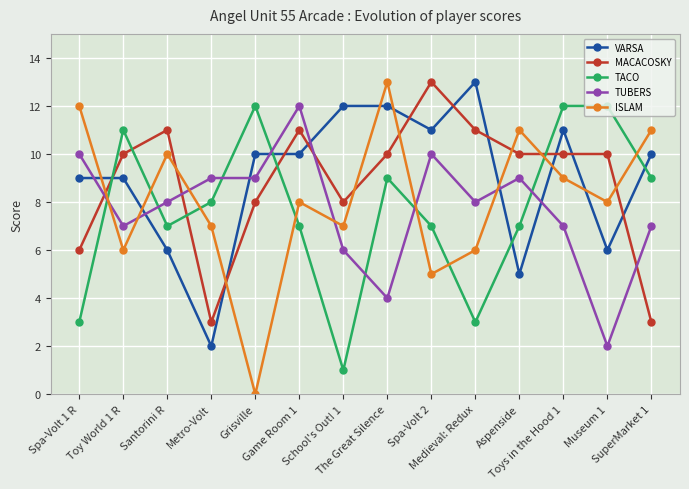

What is the approximate value of TUBERS at The Great Silence, to the nearest 5?

5